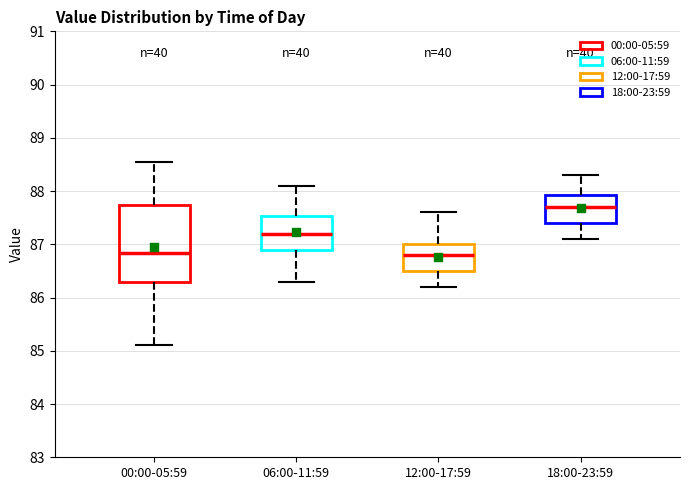

Where does the lower whisker of the box for 18:00-23:59 end on the y-axis? The values are not printed on the chart, so give them approximately, as read against the axis.

87.1